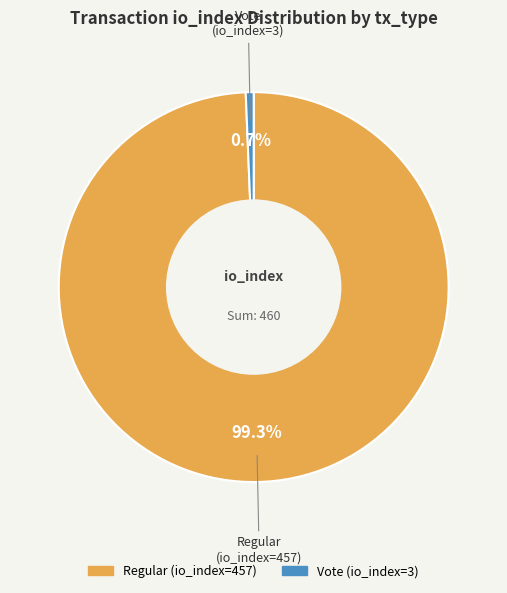

To the nearest percent, what is the difference between the largest and smallest slice percentages?

99%